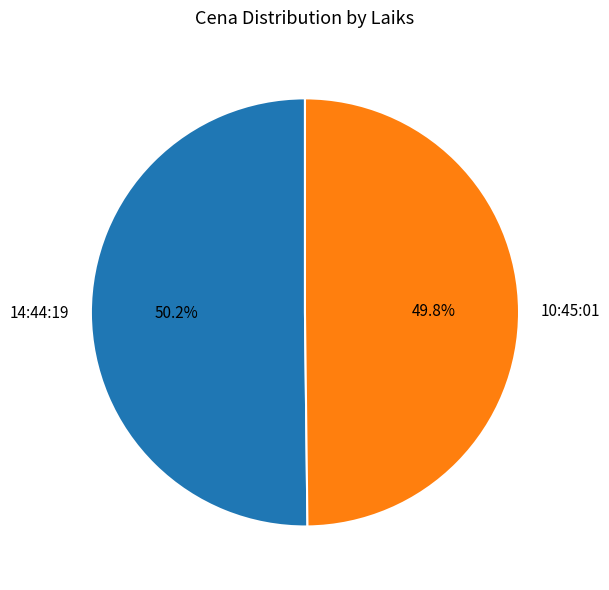

How many segments does this pie chart have?

2